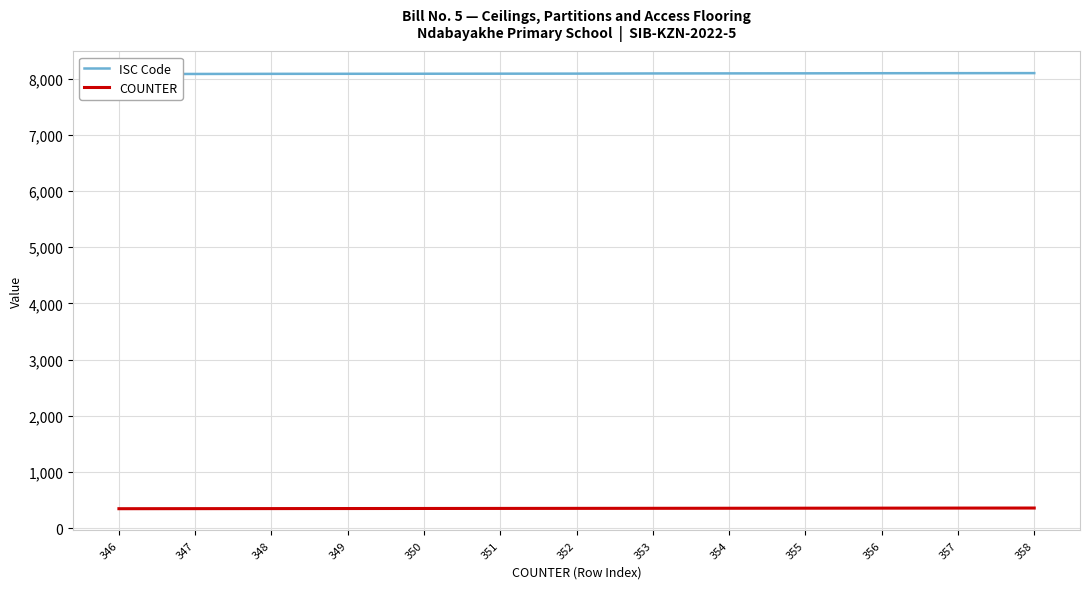

How many lines are shown in the chart?

2